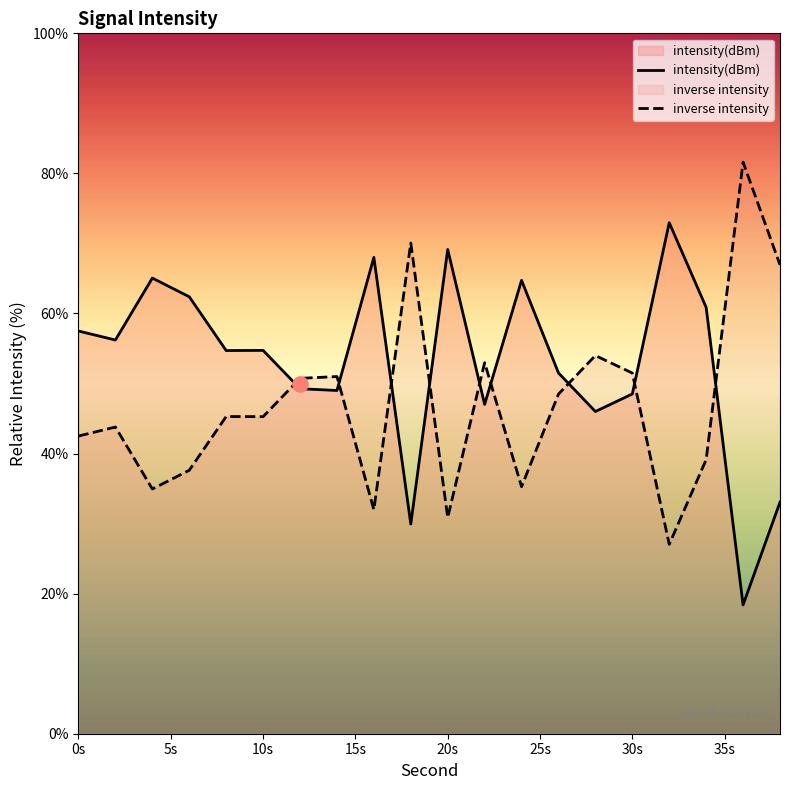

Which series contains the lowest Y value?

intensity(dBm)